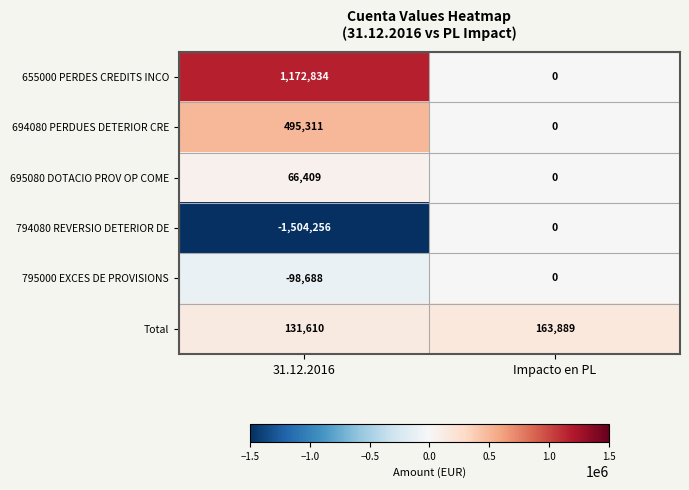

Read the 695080 DOTACIO PROV OP COME value at 31.12.2016, to the nearest 10.

66410